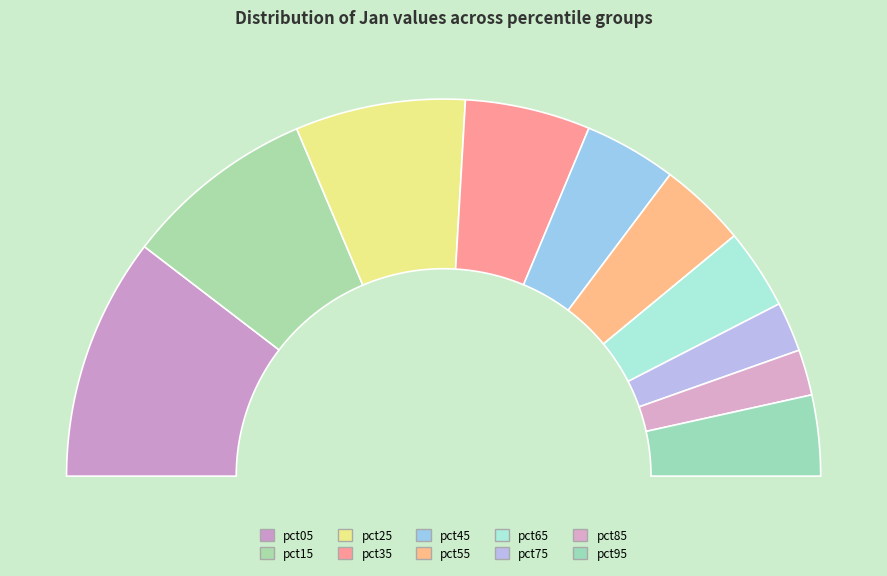

What percentage is the pct05 slice, to the nearest percent?

21%